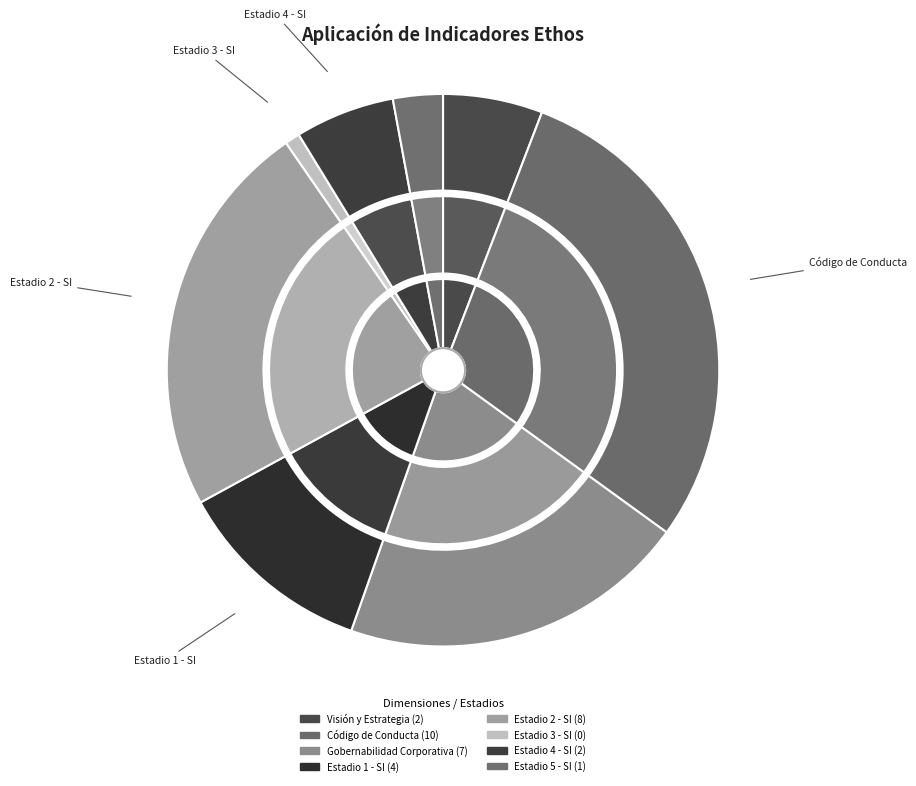

Is there a majority slice in this chart?

No